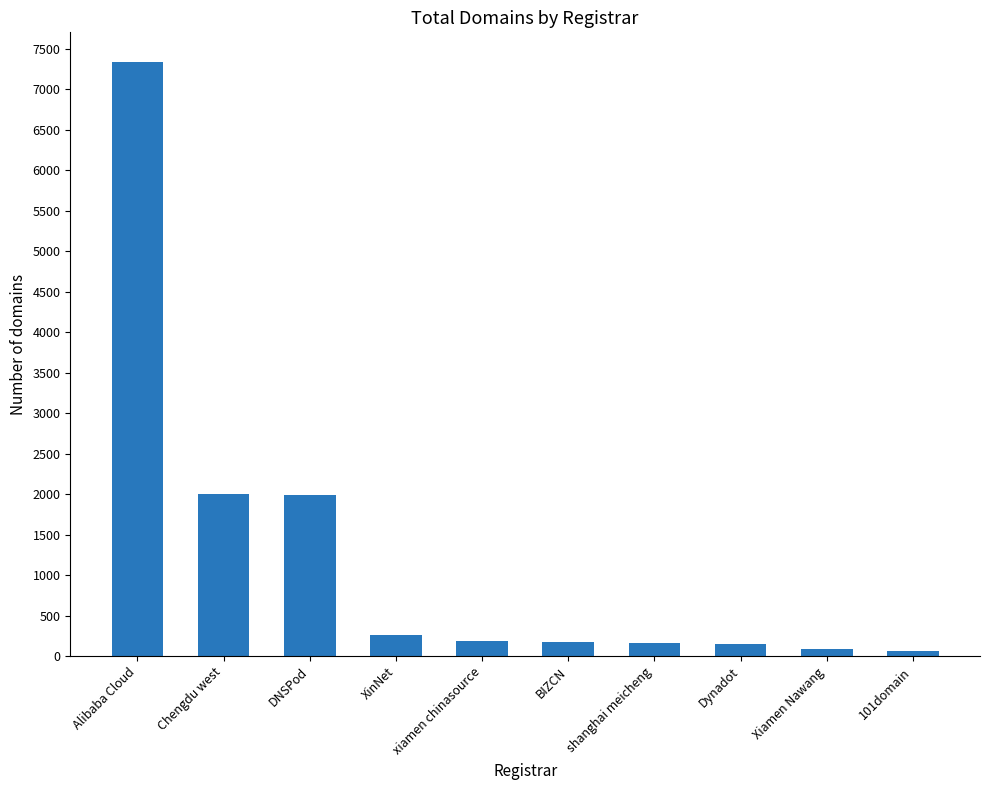

What is the ratio of the value at Alibaba Cloud to the value at xiamen chinasource?

39.6